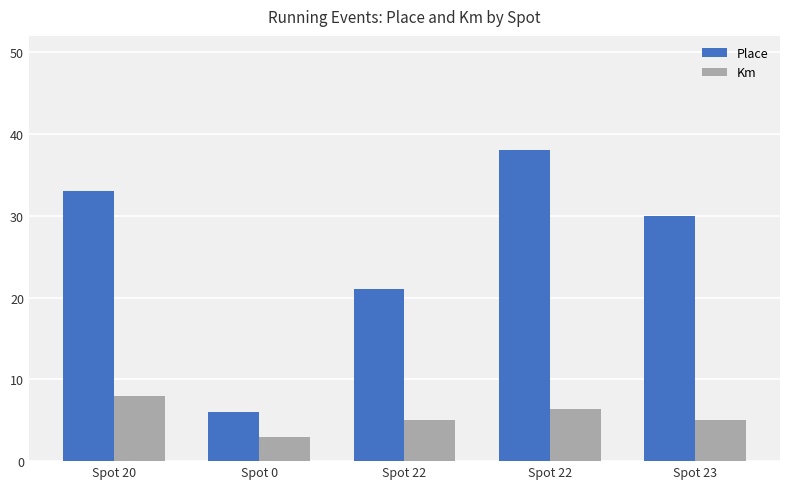

What is the average value of the Km series?

5.5